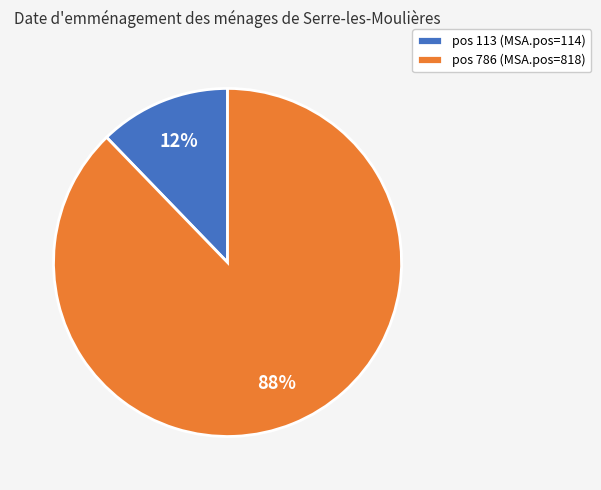

Is there any slice that represents more than half of the pie?

Yes